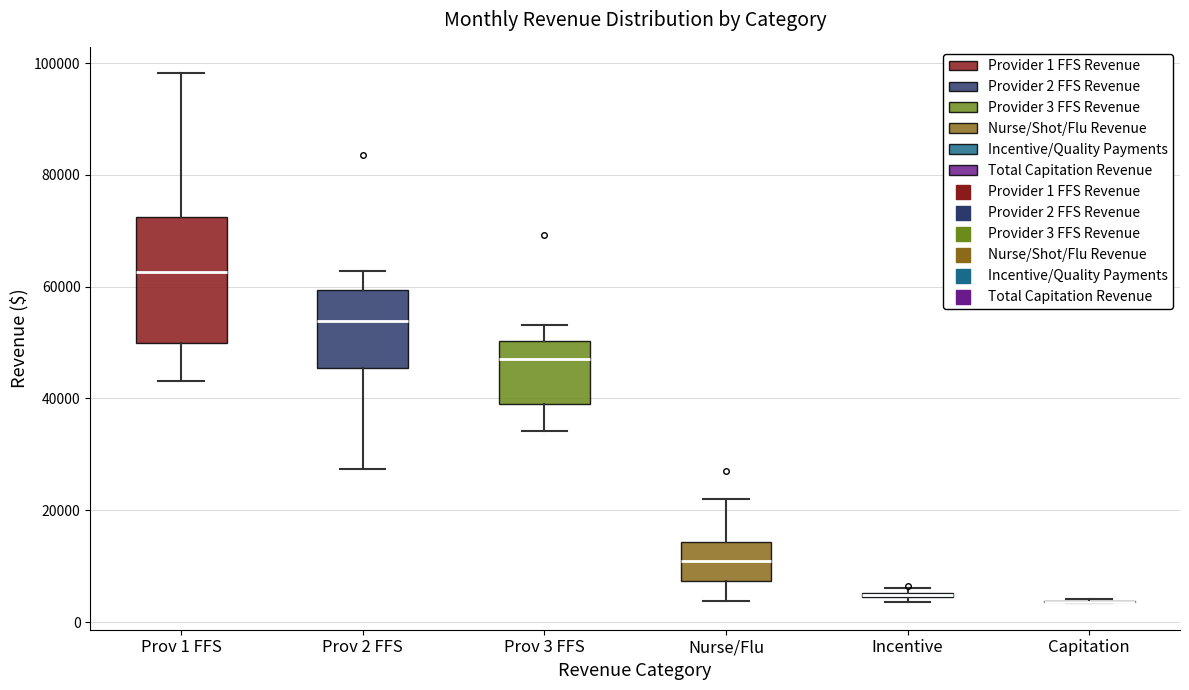

Where does the median line of the box for Prov 3 FFS sit on the y-axis? The values are not printed on the chart, so give them approximately, as read against the axis.

48000